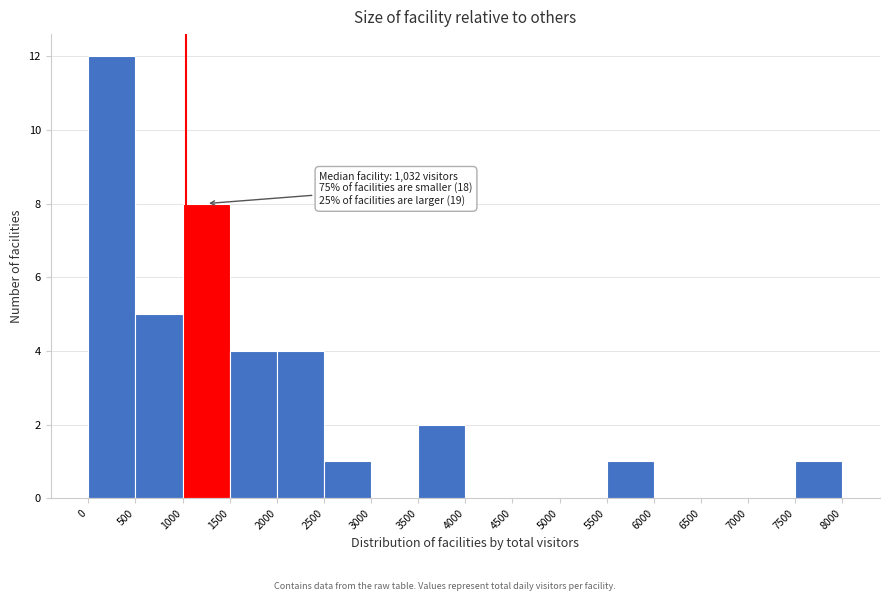

Over which range of the x-axis is the bar tallest?

0 to 500